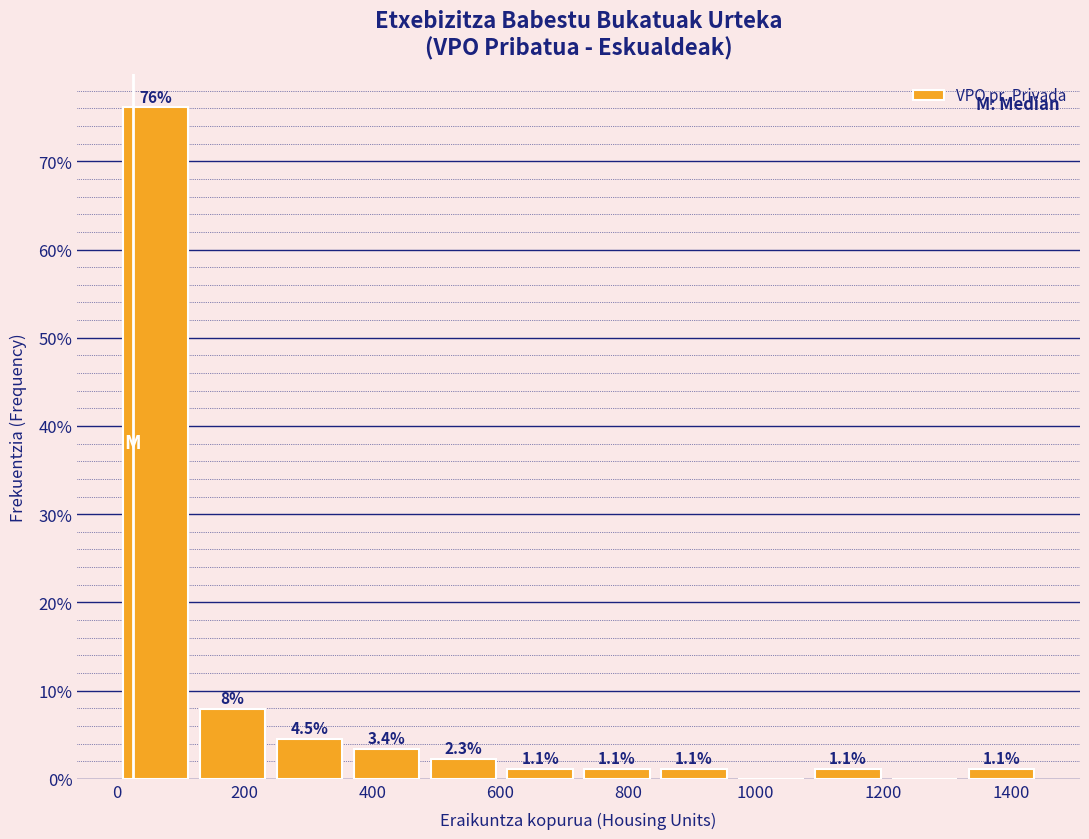

Which range on the x-axis has the tallest bar?

0 to 120